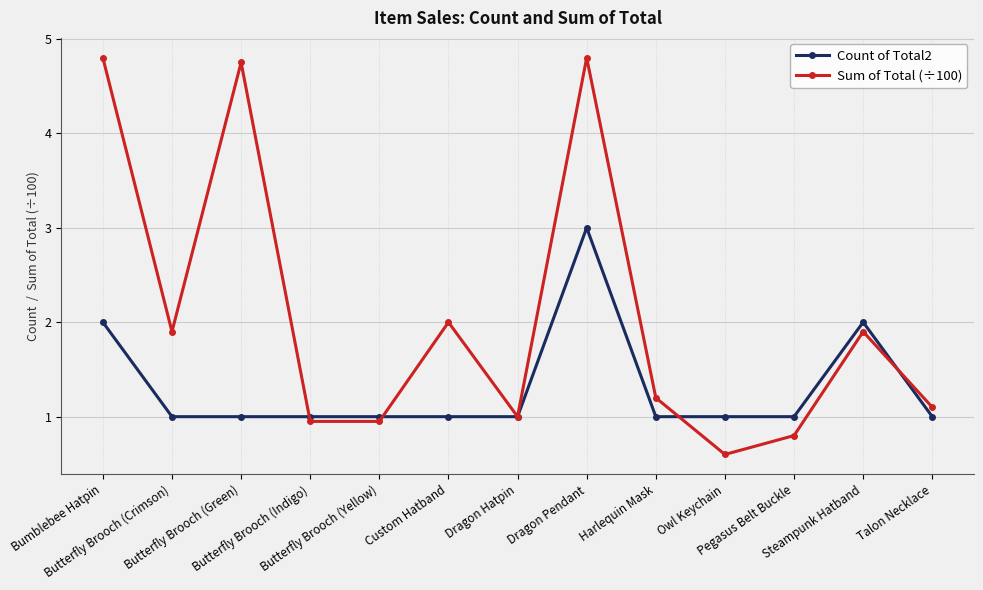

Count the number of categories in the chart.

13